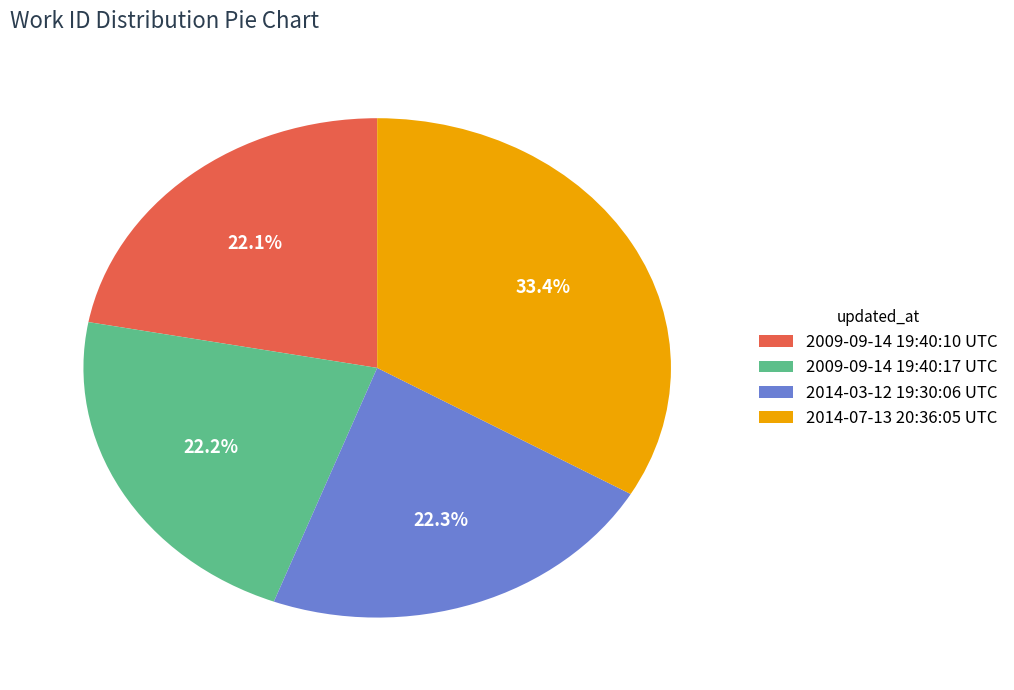

What is the ratio of the value at 2009-09-14 19:40:10 UTC to the value at 2014-03-12 19:30:06 UTC?

1.0